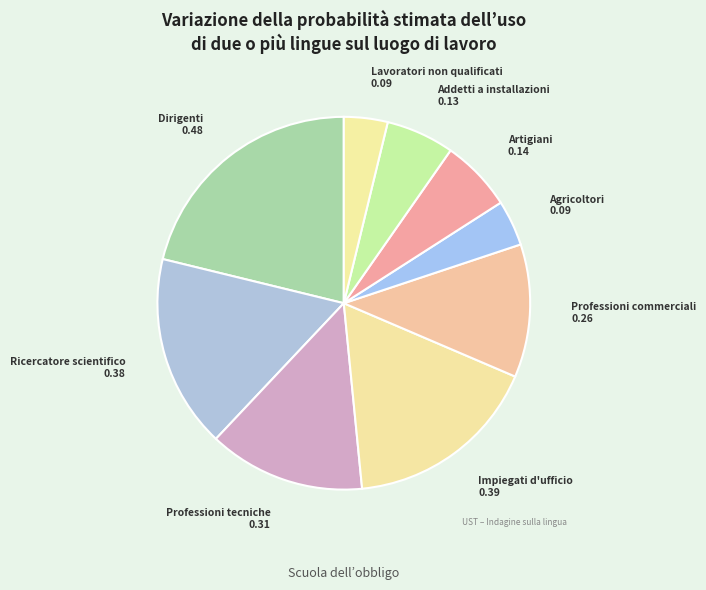

The Agricoltori slice represents 14% of the pie. True or false?

False